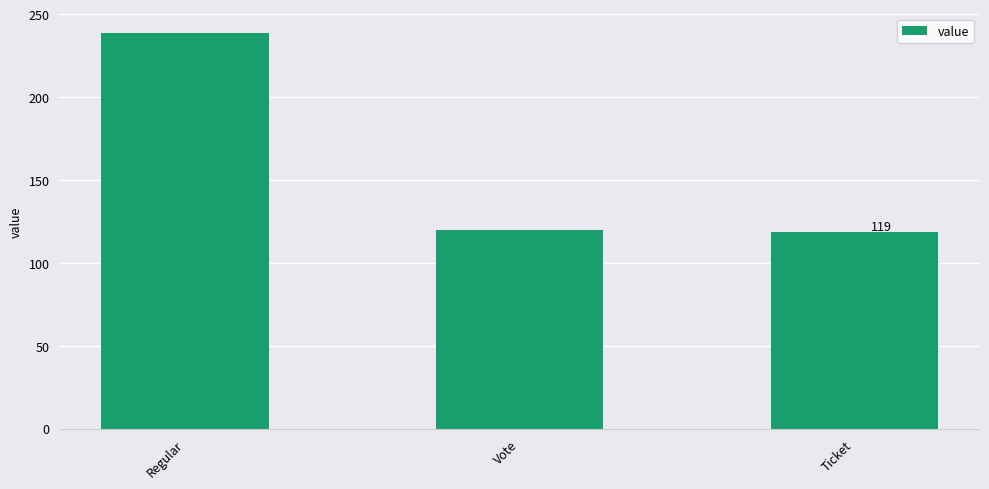

Reading left to right, transcribe all the data shown in this chart.

Regular=238.5	Vote=119.8	Ticket=118.7